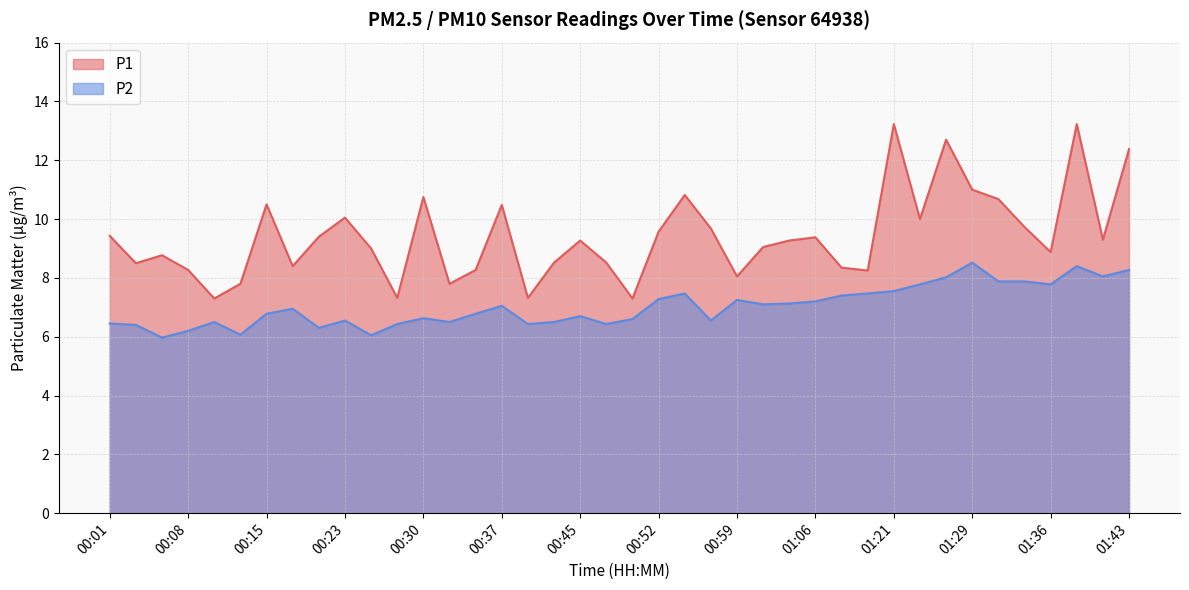

Is it true that P2 equals 8.1 at 01:41?

True